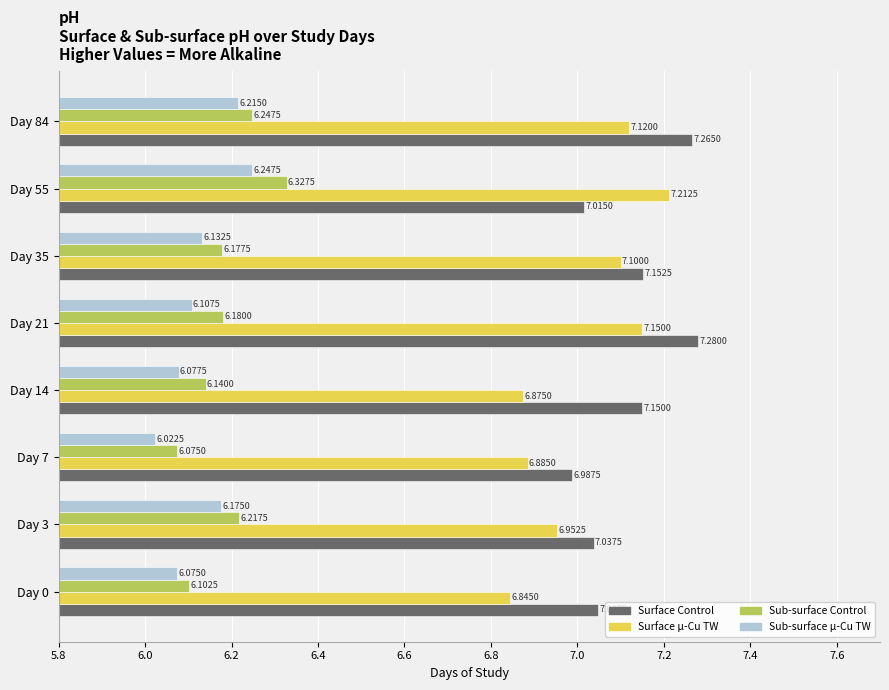

List the series in order of their peak value, lowest first.

Sub-surface µ-Cu TW, Sub-surface Control, Surface µ-Cu TW, Surface Control